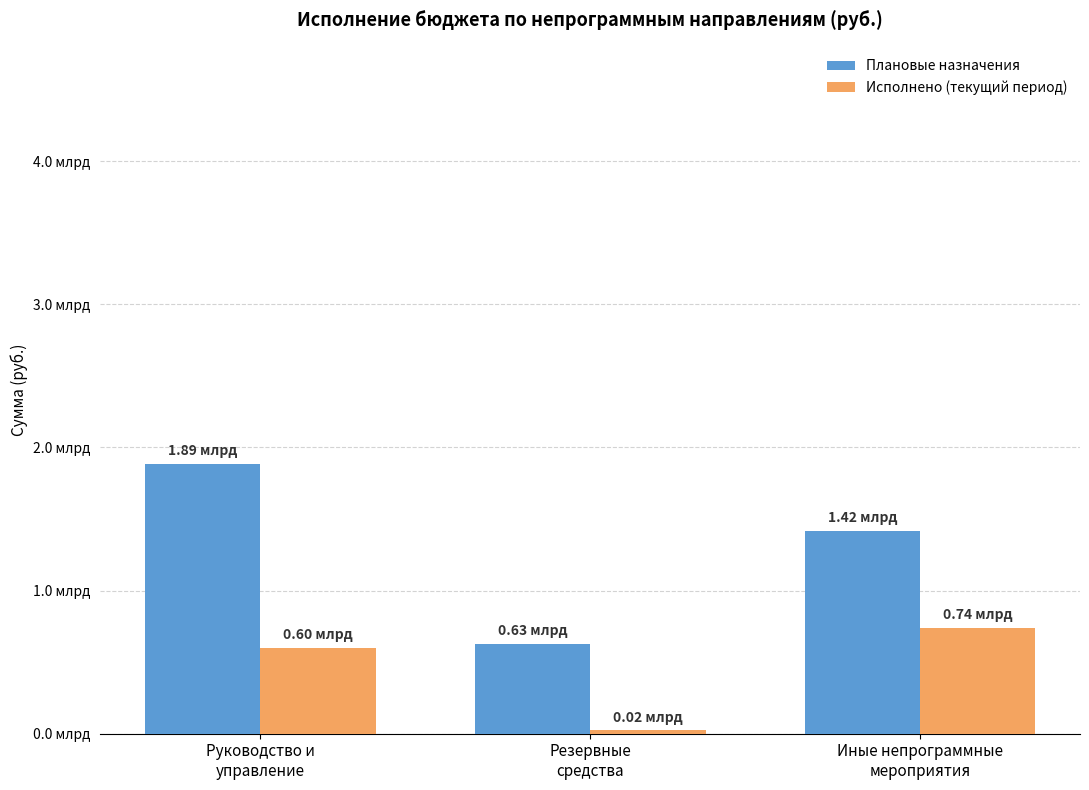

Reading left to right, what are all the values shown in this chart?

Плановые назначения: Руководство и
управление=1888016248.4	Резервные
средства=628896033.3	Иные непрограммные
мероприятия=1417821829.6
Исполнено (текущий период): Руководство и
управление=602016497.6	Резервные
средства=22578187.2	Иные непрограммные
мероприятия=737124402.4